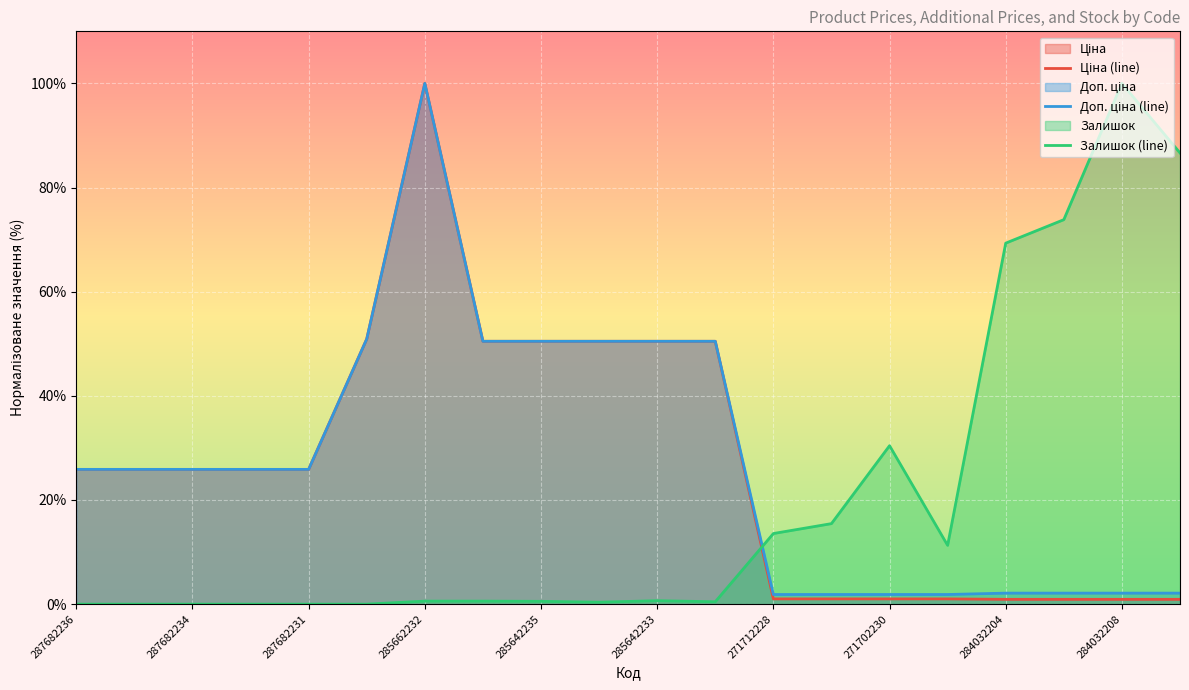

At which category is the sum across all series the highest?

285662232